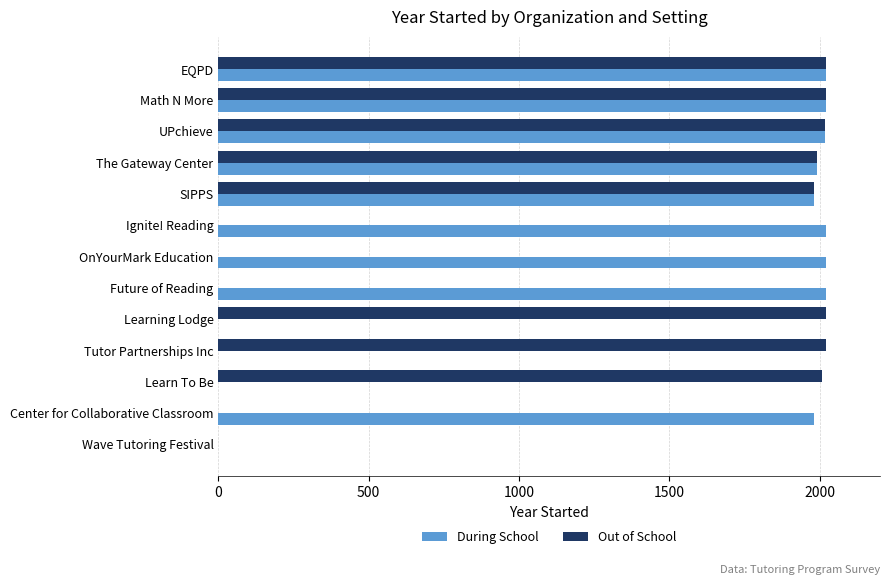

The Out of School series shows 3535 at EQPD. True or false?

False